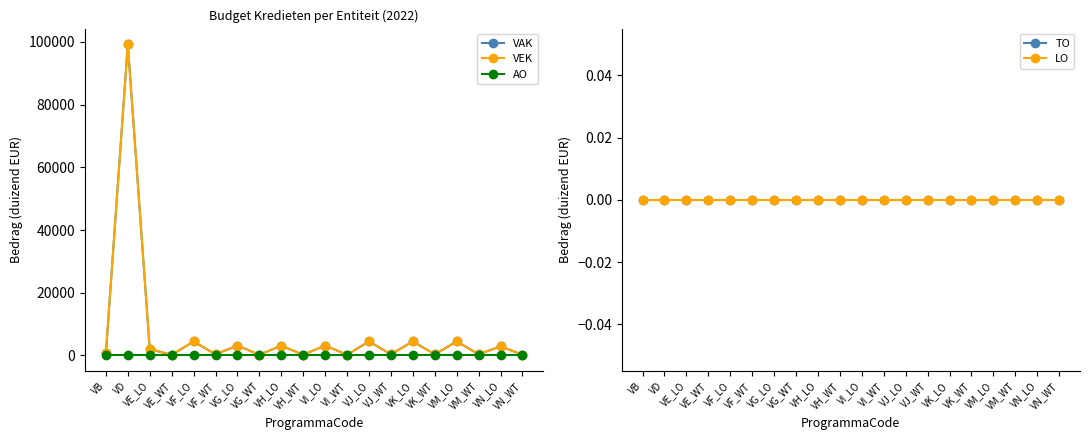

Is it true that VAK equals 387 at VM_WT?

True